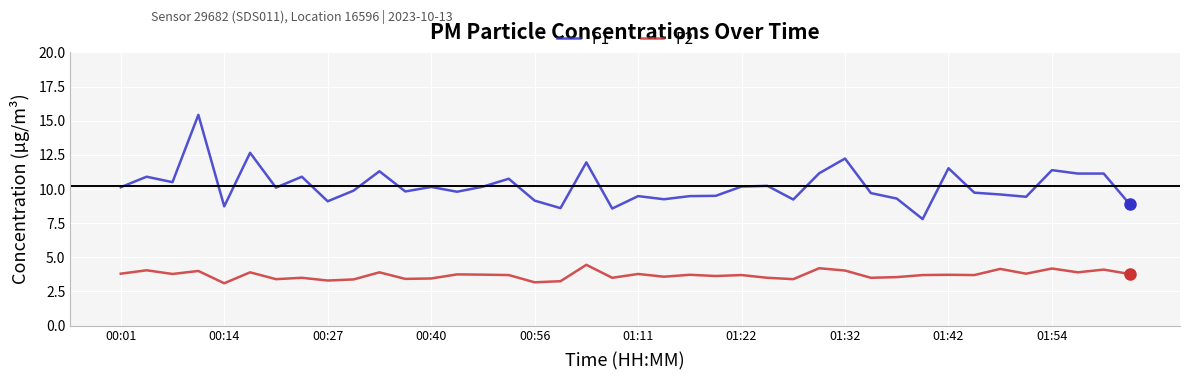

In P2, how many points are higher than both neighbors (excluding endpoints)?

15